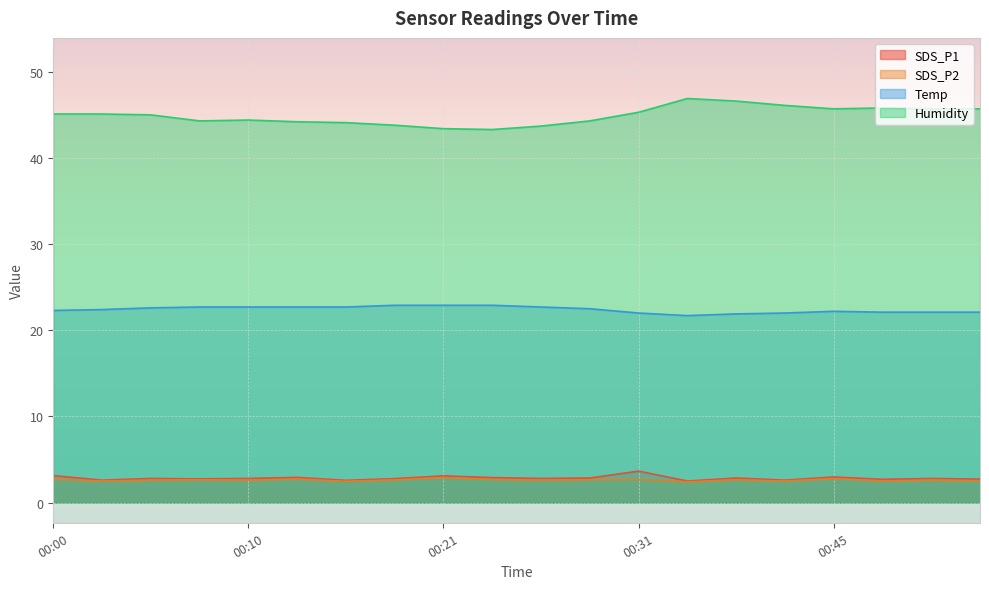

Rank the categories by Temp value from lowest to highest.

00:37, 00:40, 00:31, 00:42, 00:48, 00:51, 00:53, 00:45, 00:00, 00:03, 00:28, 00:05, 00:08, 00:10, 00:13, 00:16, 00:26, 00:18, 00:21, 00:23